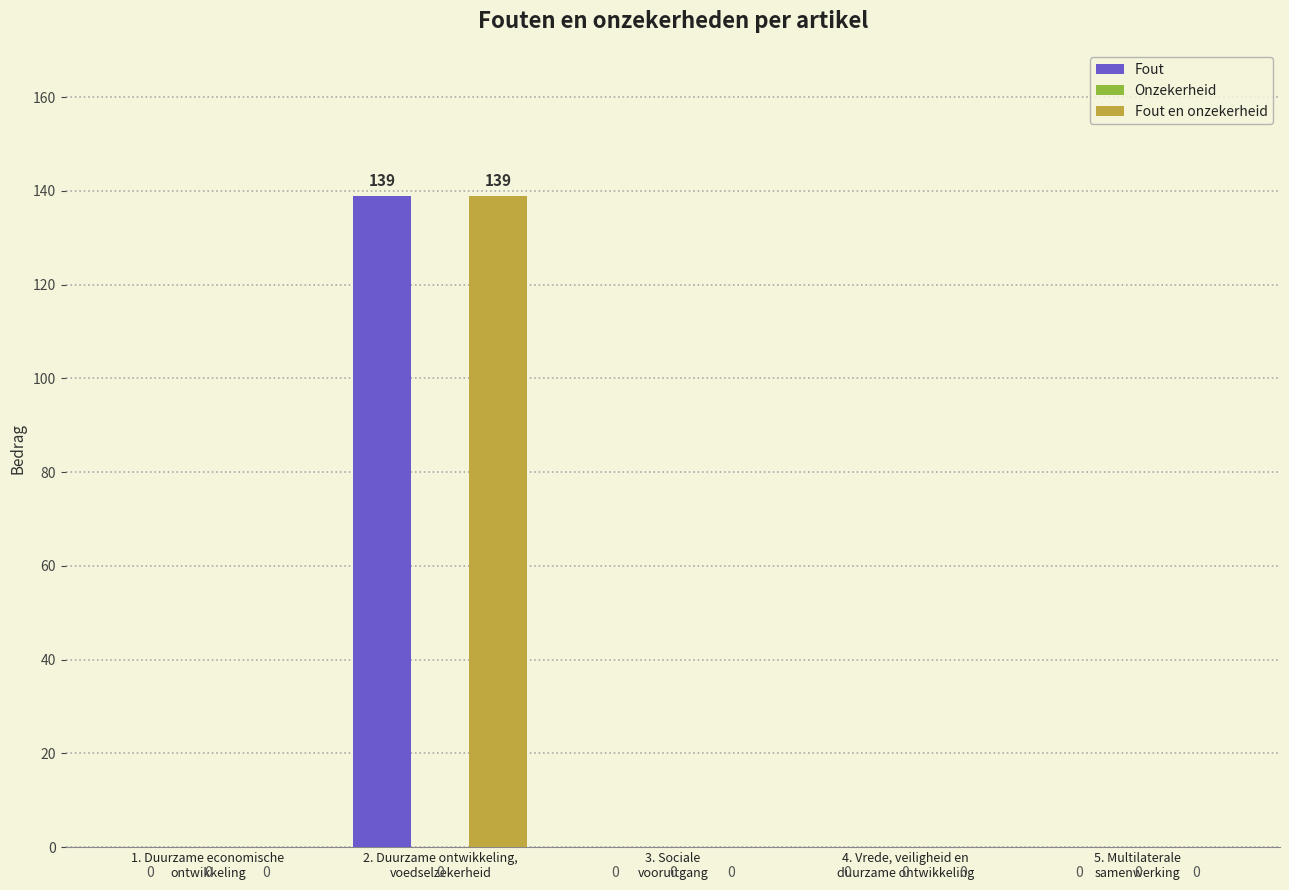

What is the maximum value shown in the chart?

139